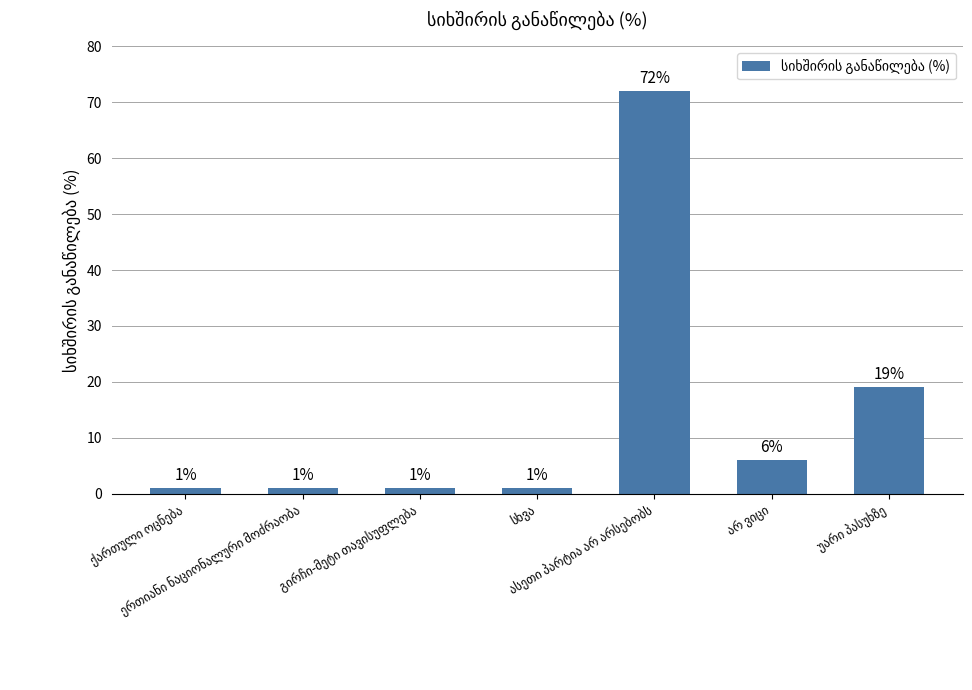

What is the maximum value shown in the chart?

72